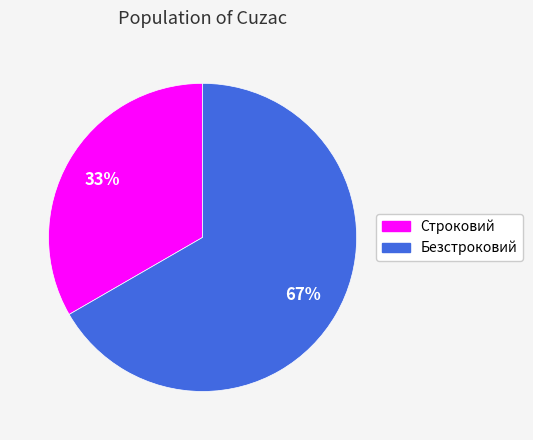

How many segments does this pie chart have?

2